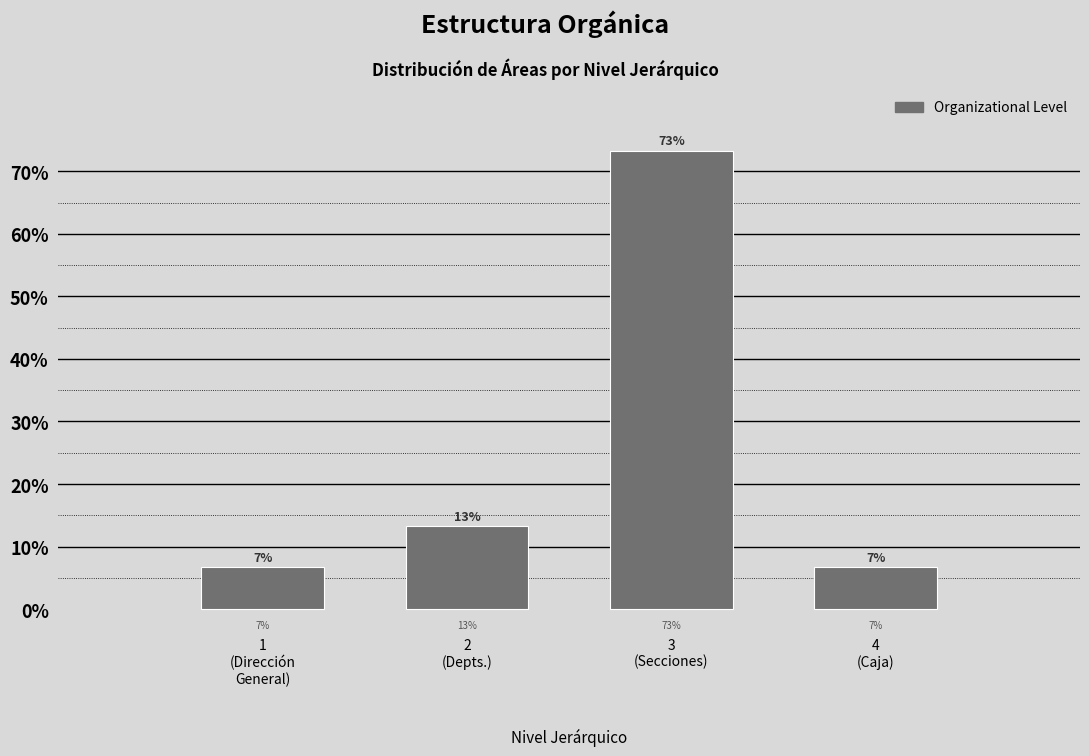

Does the chart contain any negative values?

No